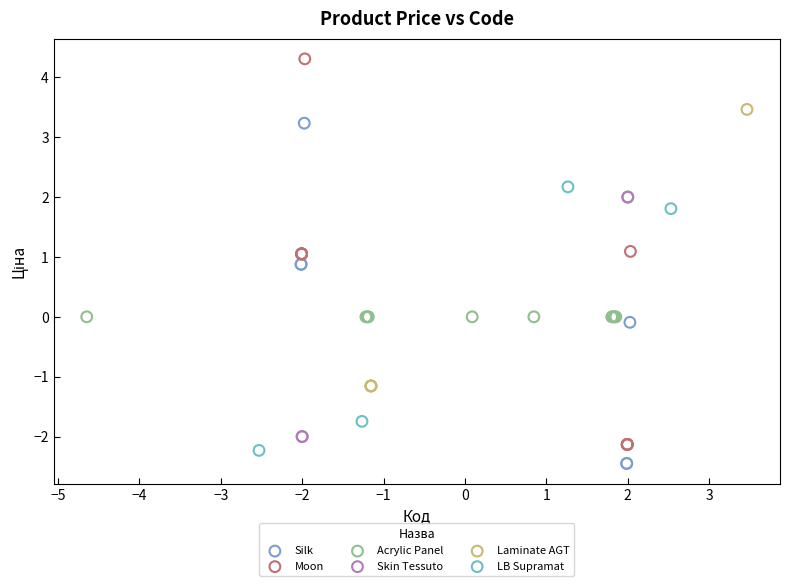

Which series reaches the minimum Y coordinate?

Silk